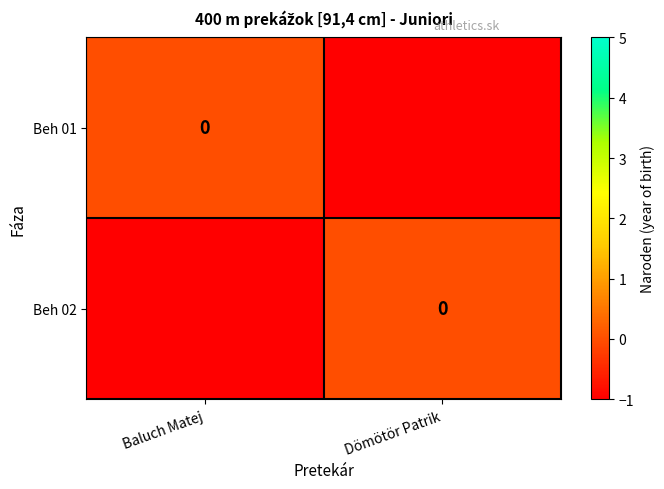

Between Baluch Matej and Dömötör Patrik, which series saw the biggest shift?

Beh 01